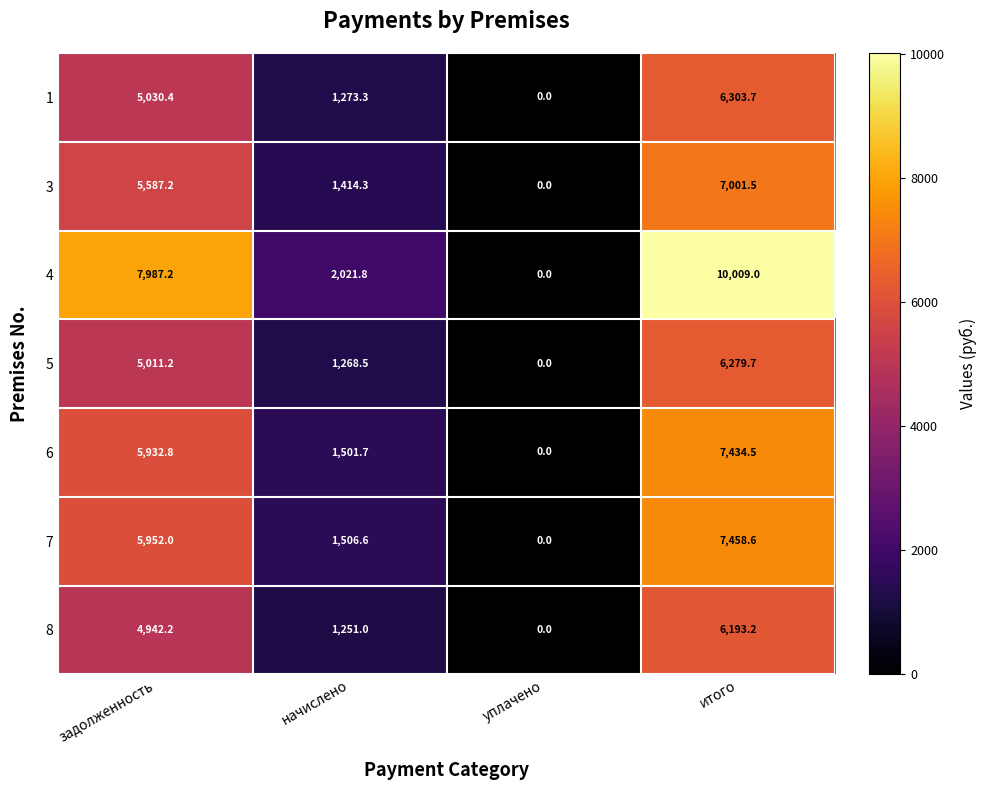

Count the number of categories in the chart.

4